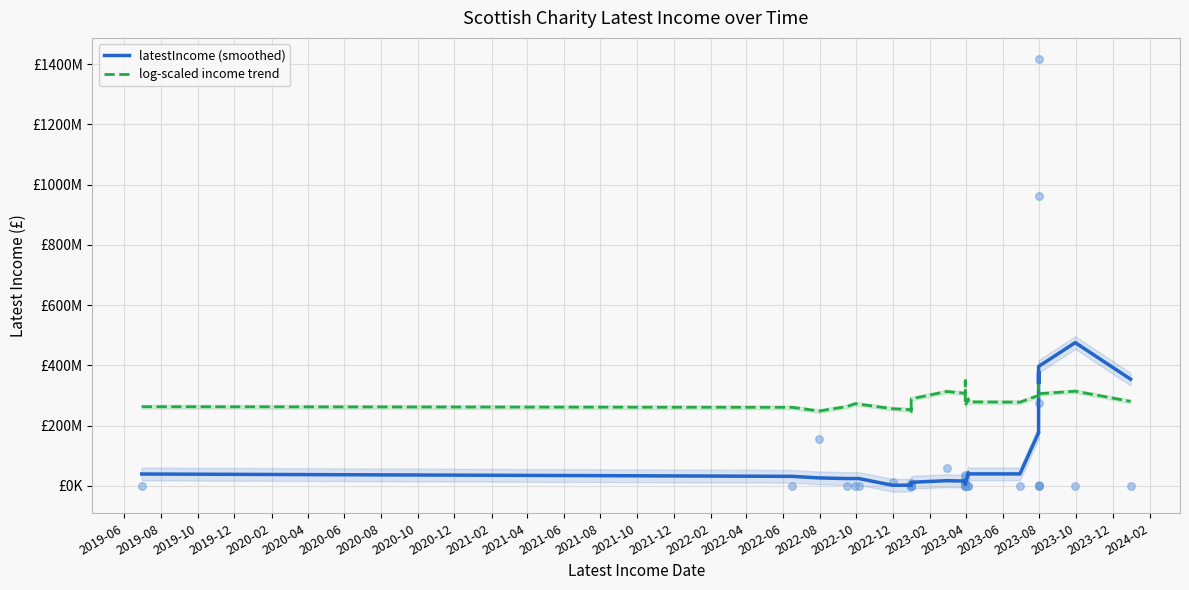

Is the value of latestIncome (smoothed) at 29 greater than the value of log-scaled income trend at 2019-12?

No